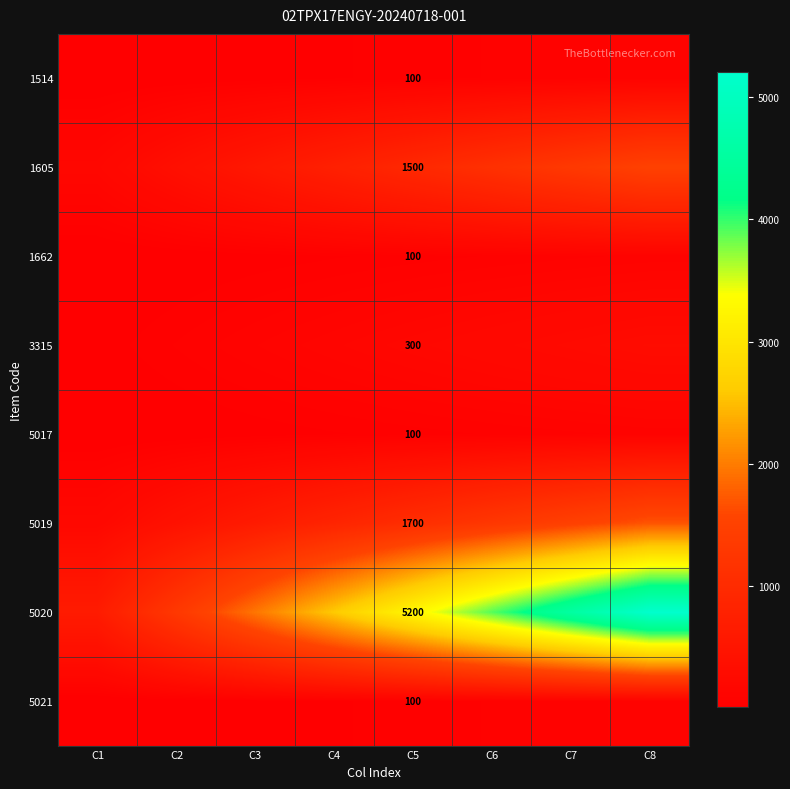

True or false: 5020 has a value of 9215.5 at C5.

False